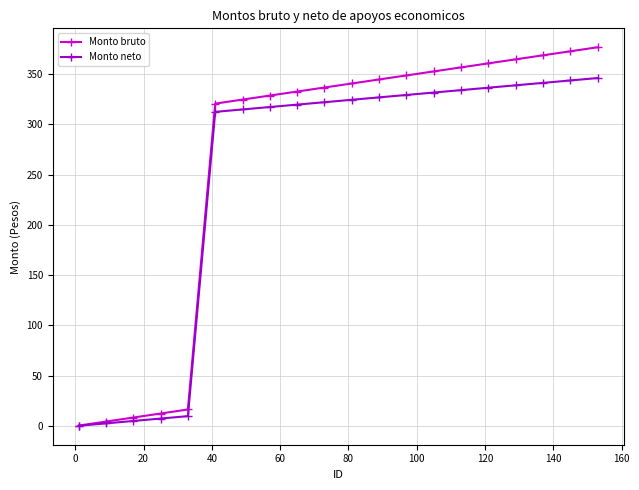

Is this an area chart (filled region under the line)?

No